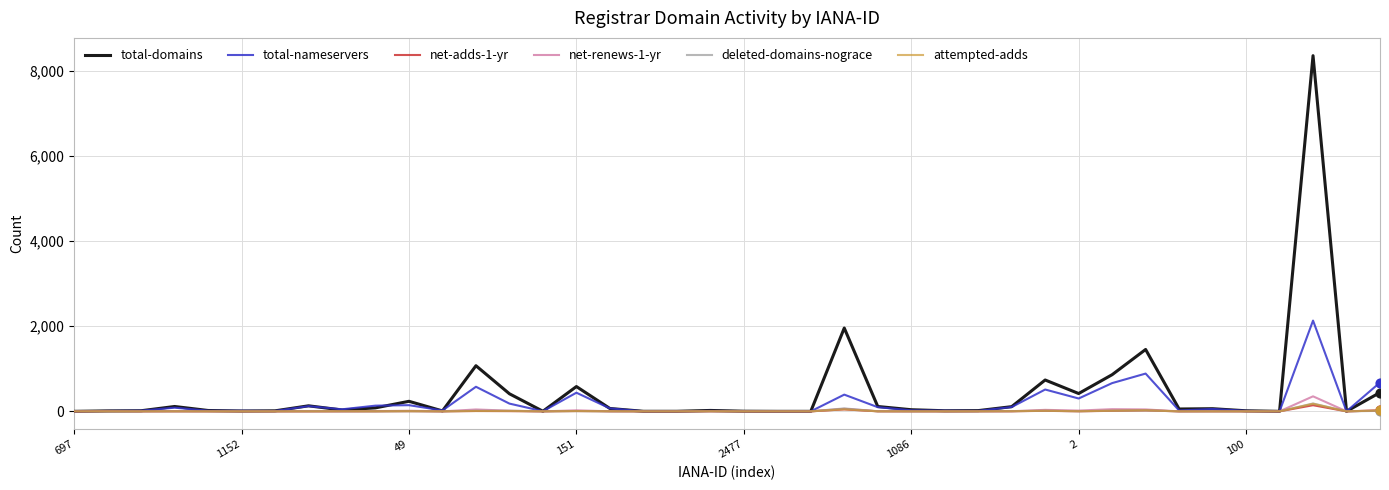

What are all the series names shown in the legend?

total-domains, total-nameservers, net-adds-1-yr, net-renews-1-yr, deleted-domains-nograce, attempted-adds